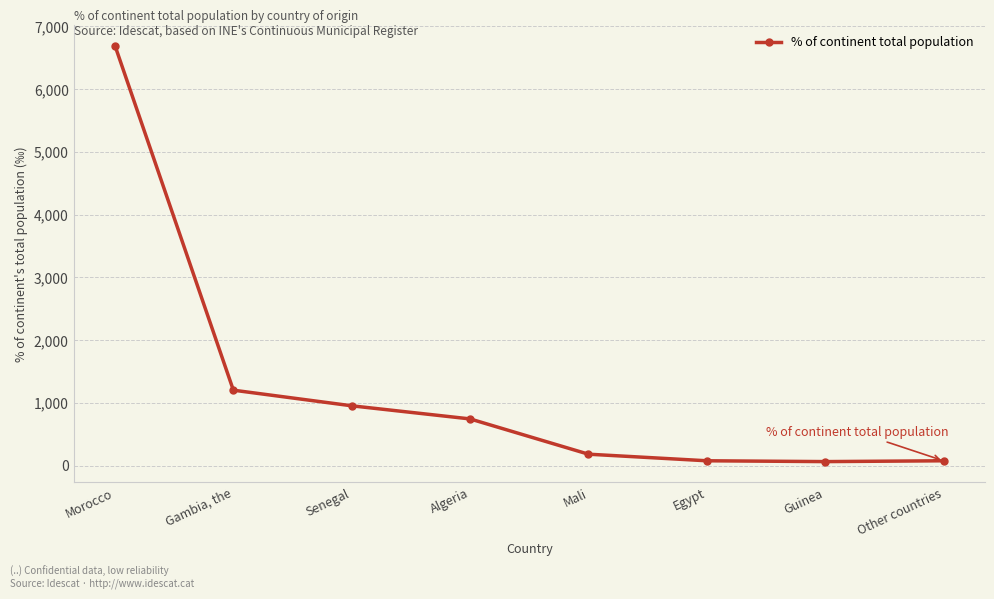

What is the difference between the maximum and minimum values?

6628.0